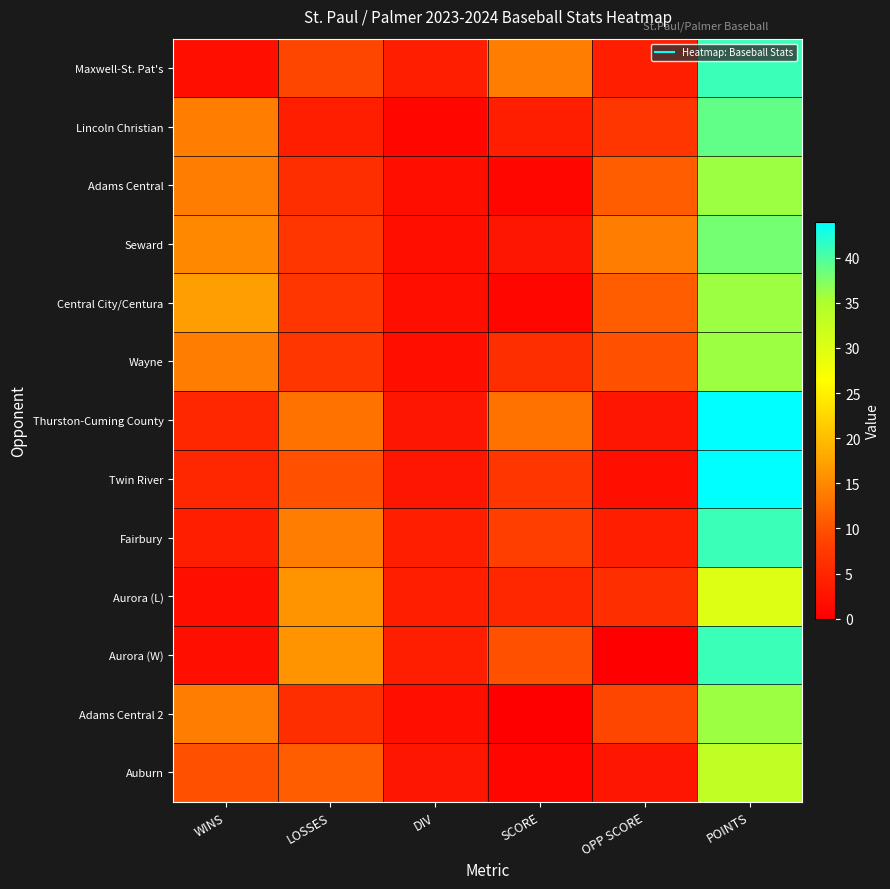

What is the difference between the highest and lowest values at DIV?

3